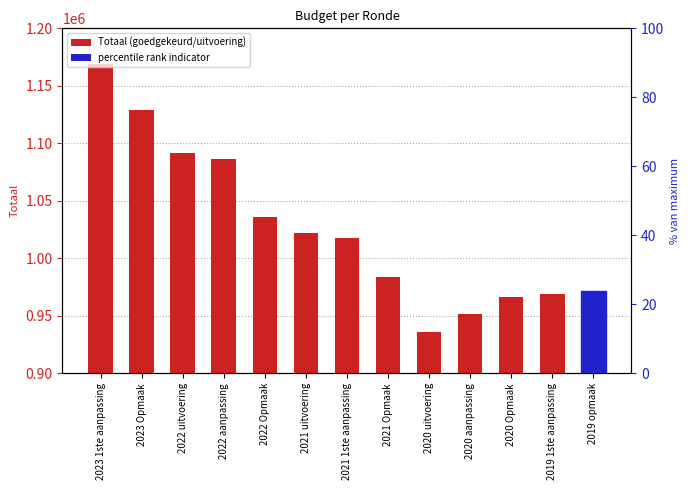

Which label corresponds to the largest value in the chart?

2023 1ste aanpassing